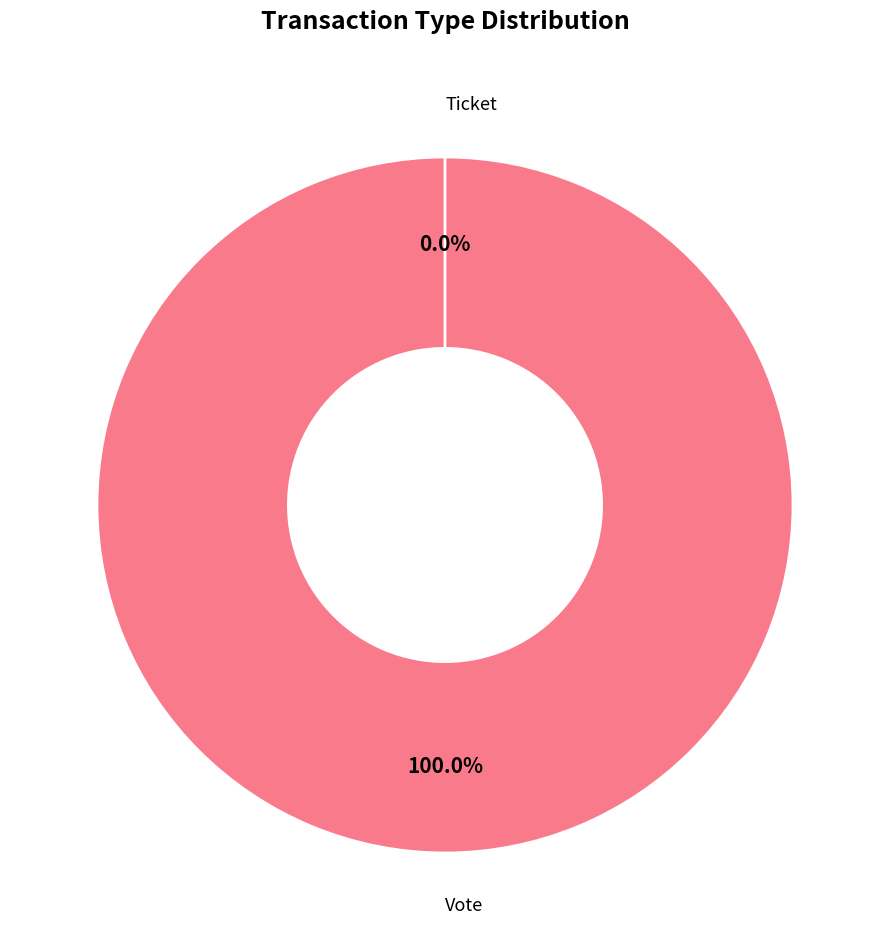

Is it true that Vote is 100% of the pie?

True